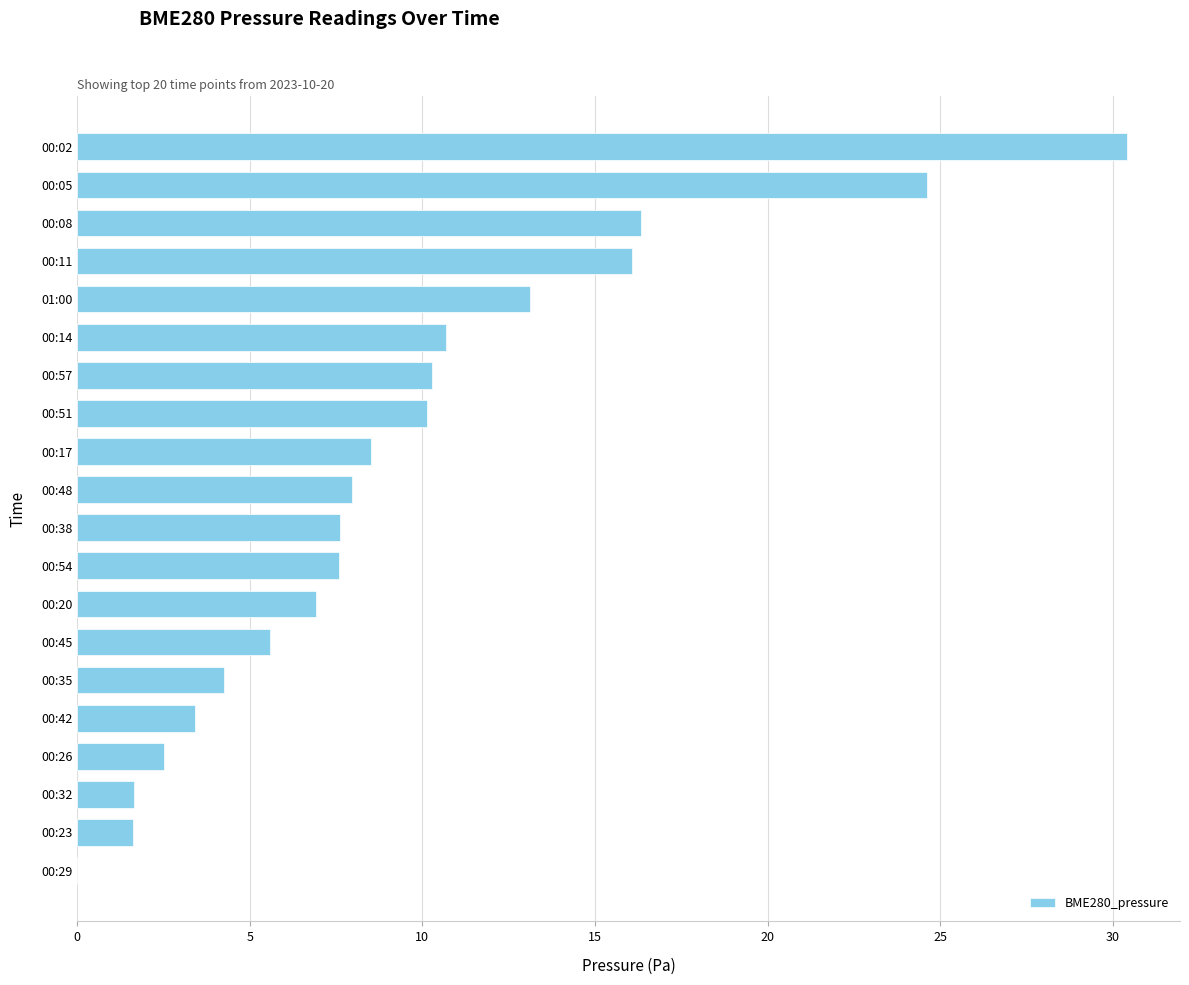

What is the change in value from 00:02 to 00:51?

-20.3